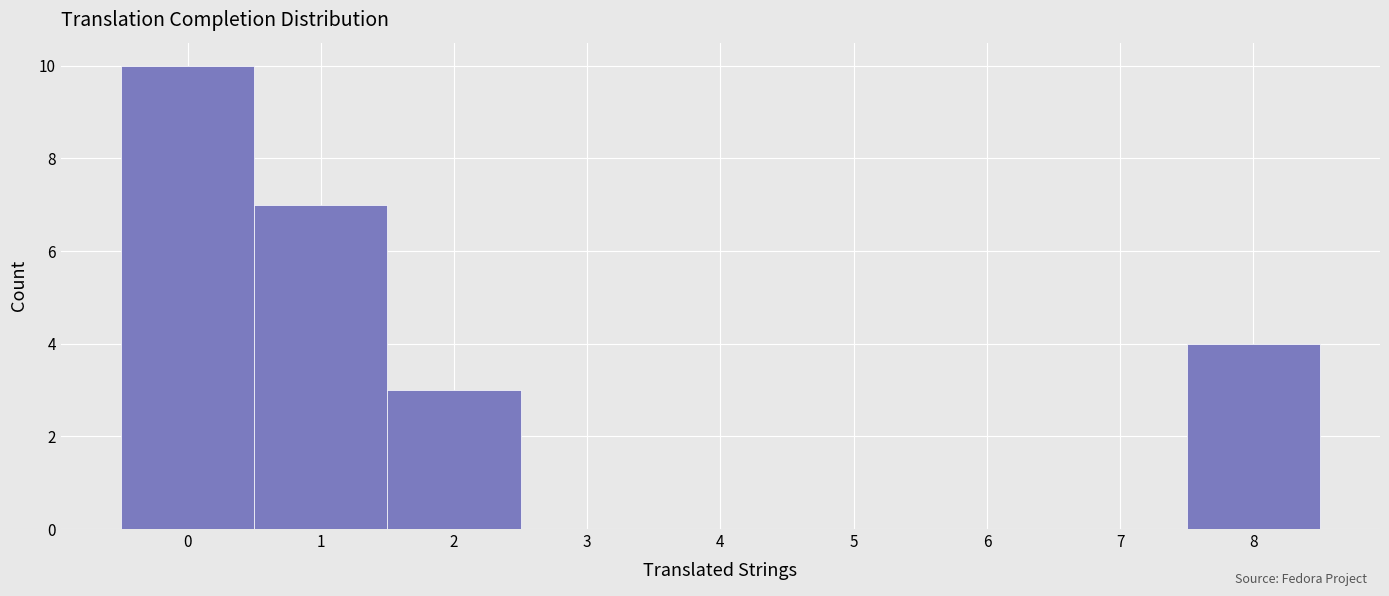

What is the height of the bar covering -0.5 to 0.5 on the x-axis? The values are not printed on the chart, so give them approximately, as read against the axis.

10